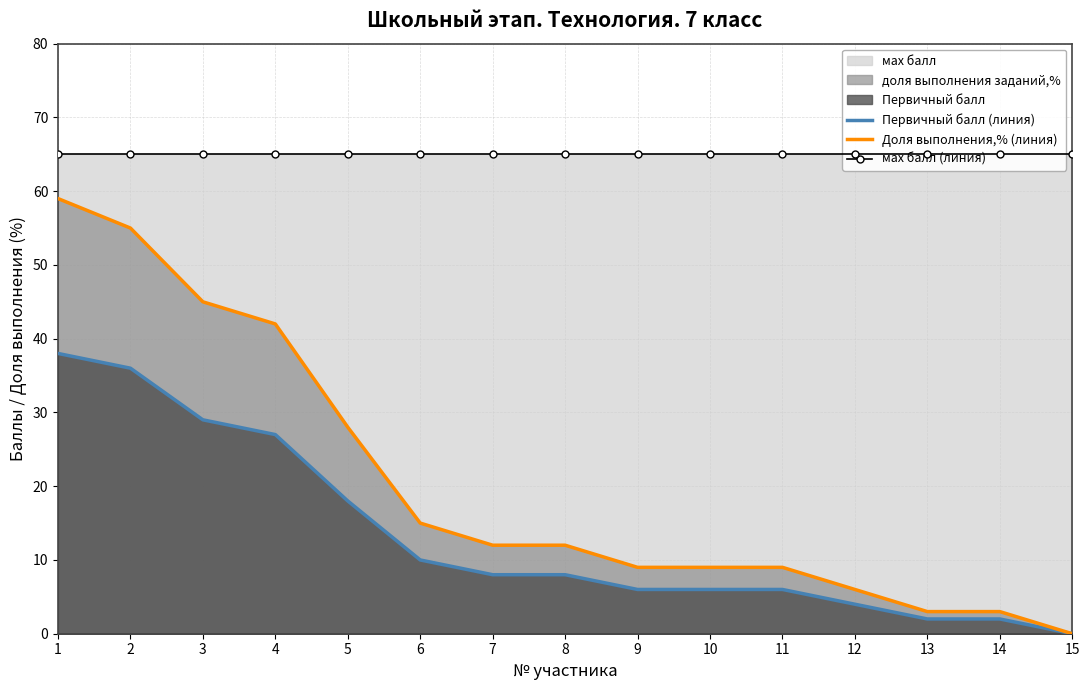

True or false: Доля выполнения,% (линия) and Первичный балл (линия) intersect in this chart.

False